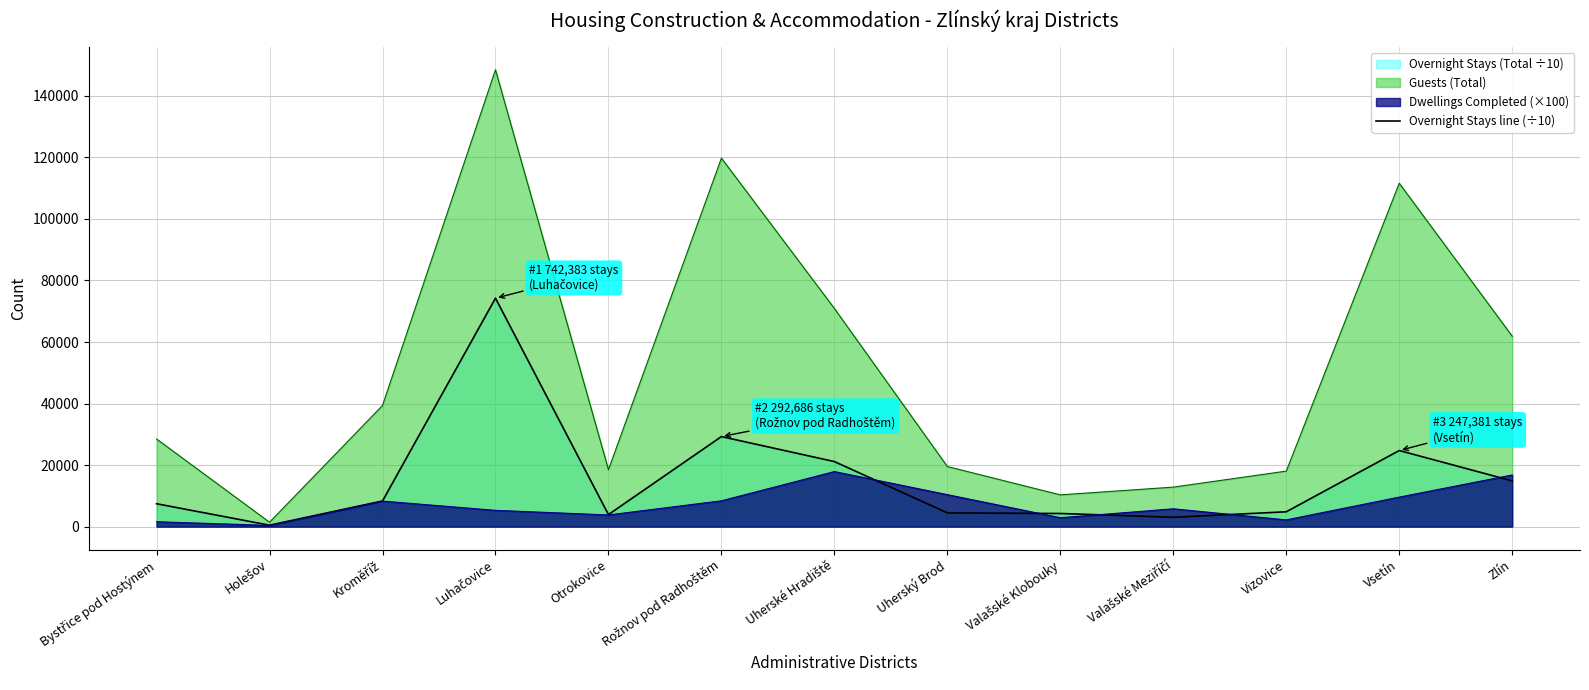

What is the smallest value displayed?

400.0